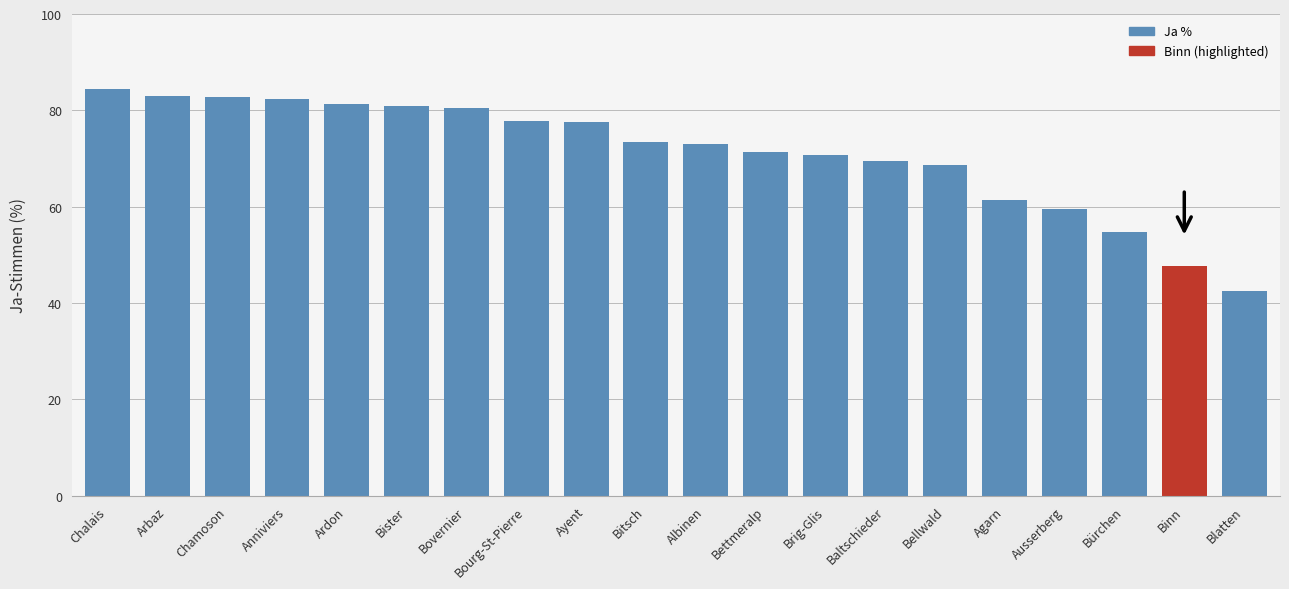

What is the value of the 12th bar from the left?

71.4